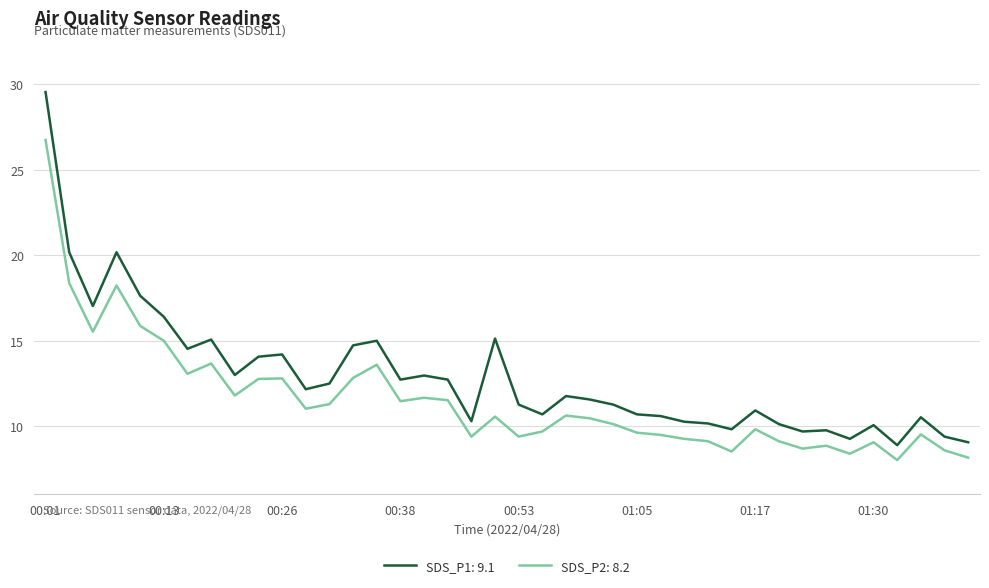

Rank the series by their maximum value, from highest to lowest.

SDS_P1: 9.1, SDS_P2: 8.2